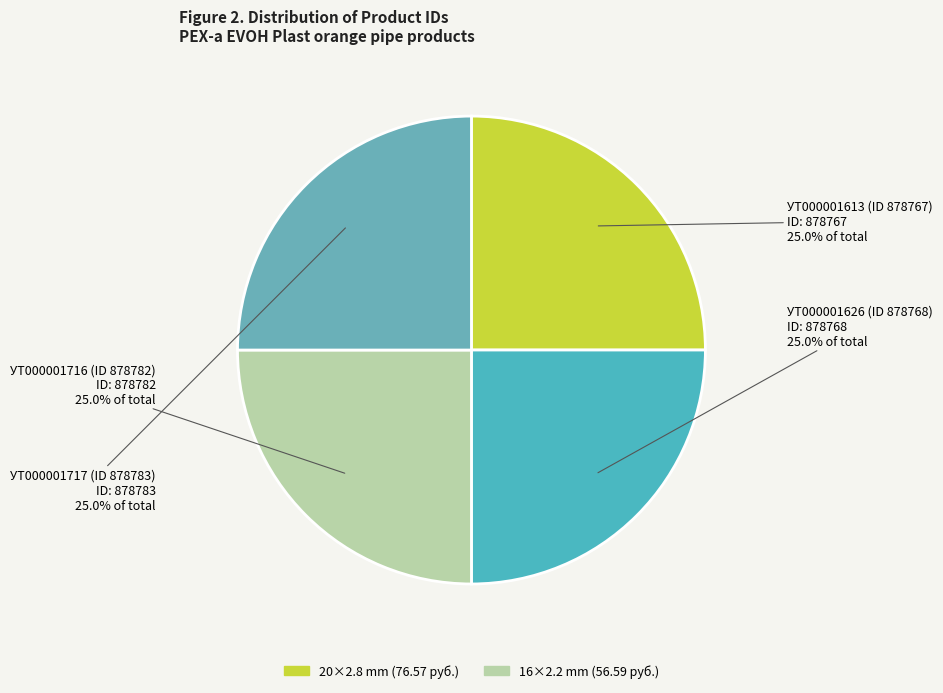

True or false: УТ000001717 (ID 878783) accounts for 33% of the total.

False